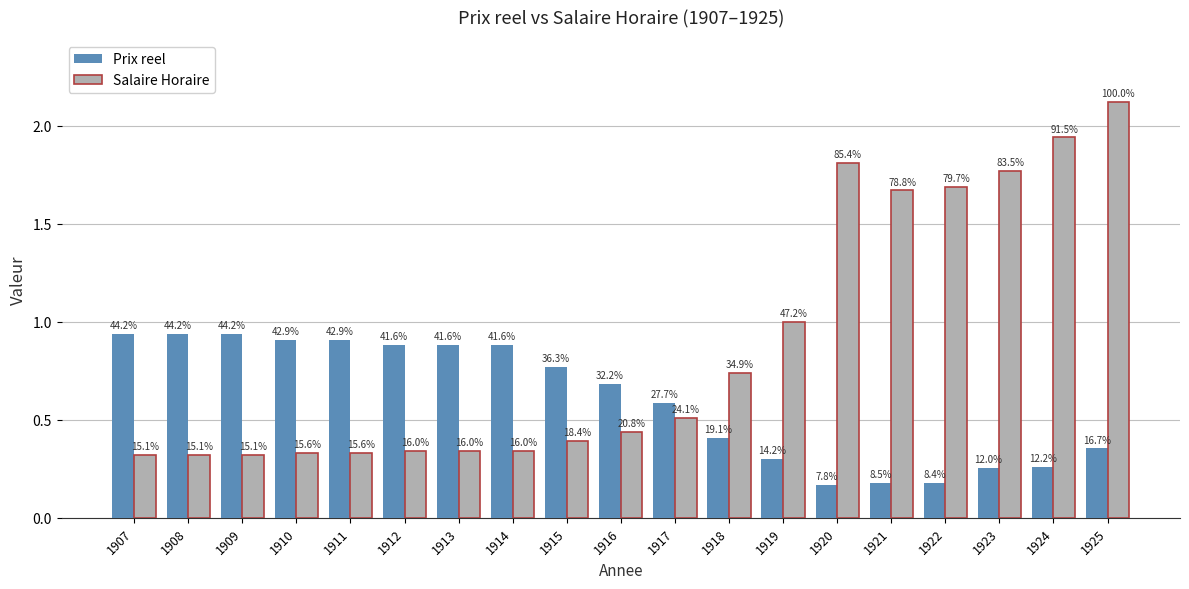

The value of Prix reel at 1915 is 1.1. True or false?

False